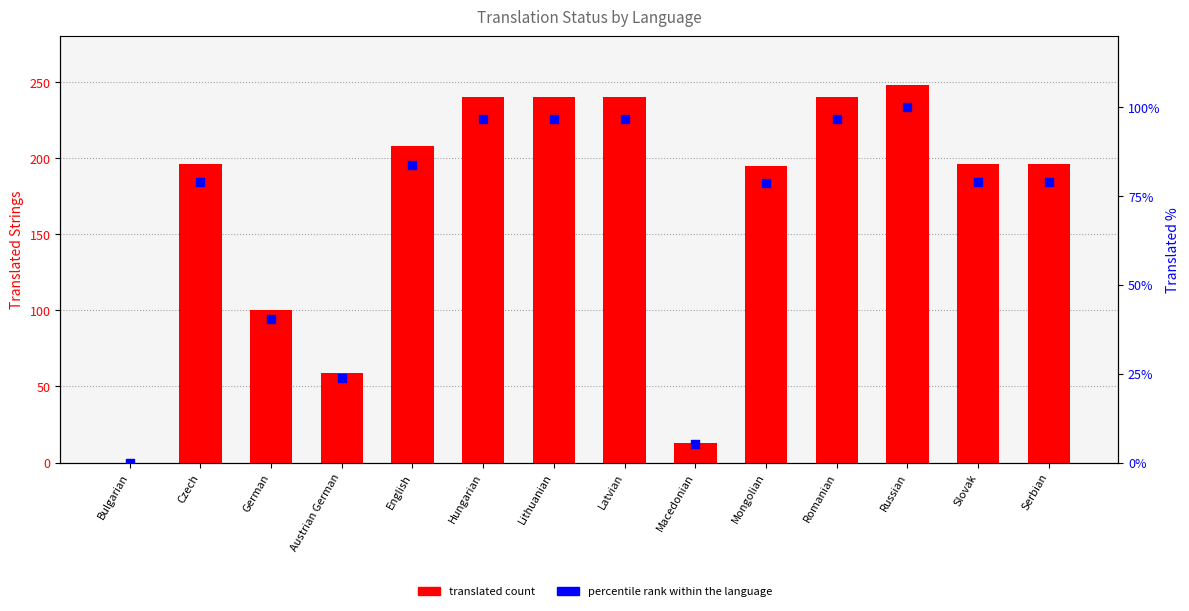

At which category is the sum across all series the highest?

Russian